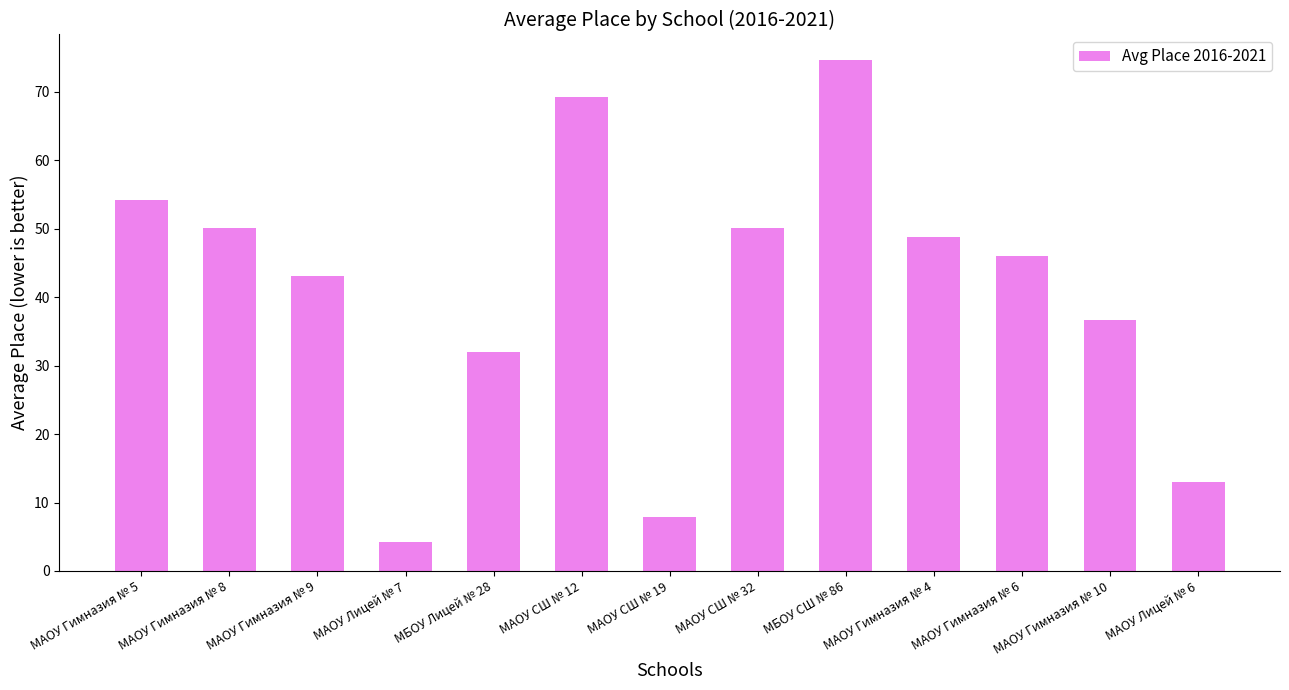

What is the ratio of the value at МАОУ СШ № 19 to the value at МАОУ Гимназия № 10?

0.2